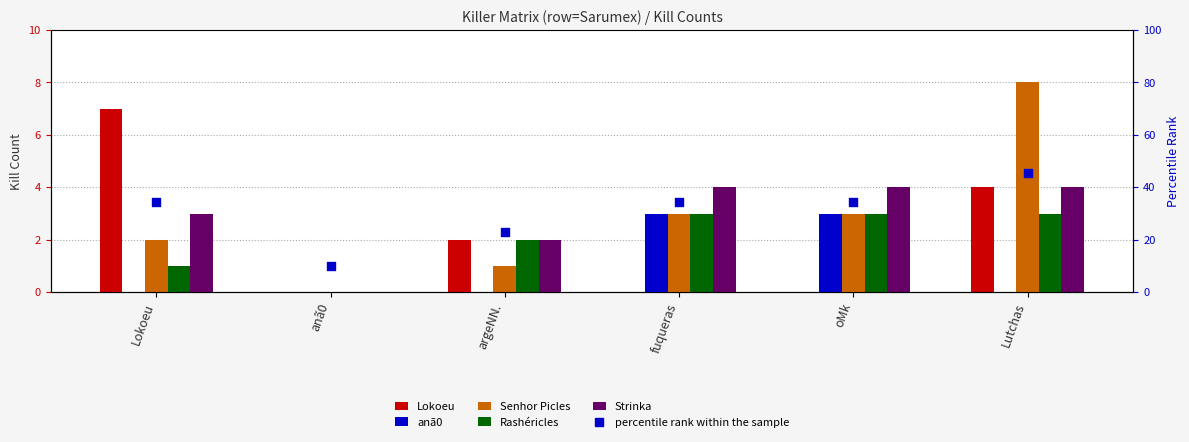

What is the total value across all series at Lokoeu?

47.4